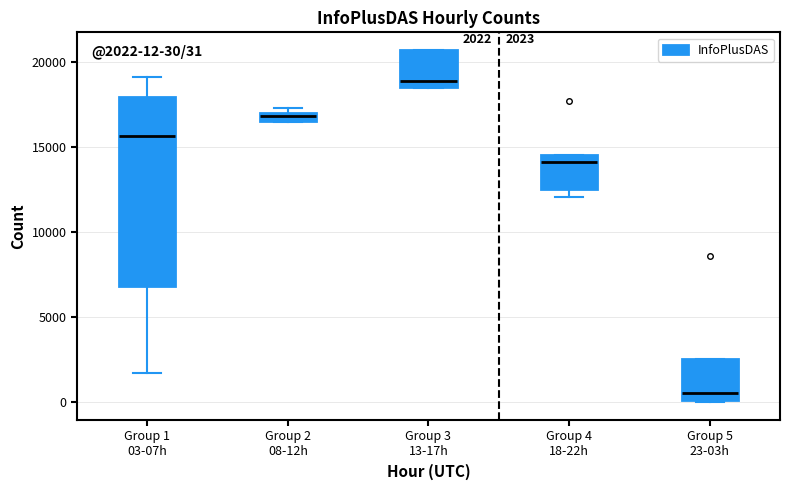

Comparing the boxes themselves (not the whiskers), which one is the tallest?

Group 1 03-07h